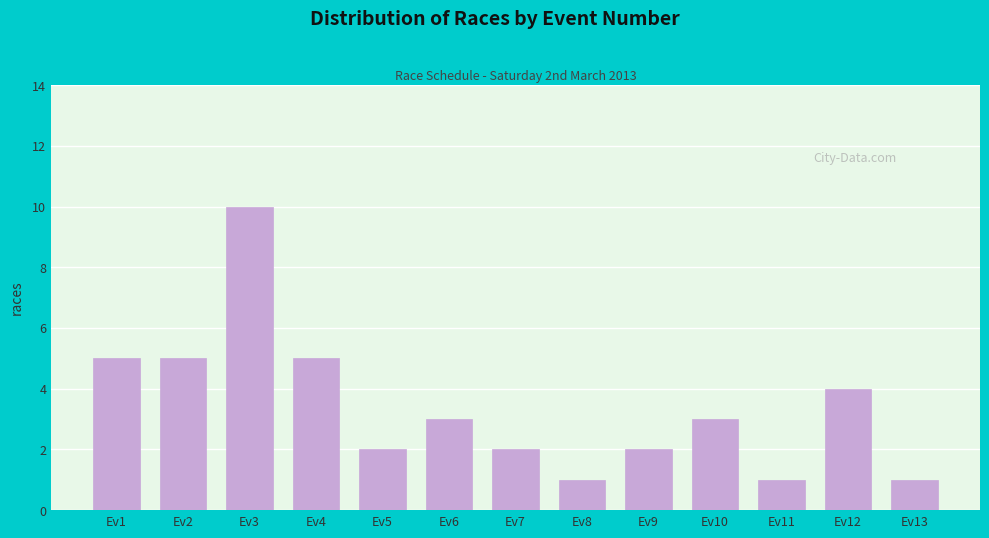

Reading left to right, what are all the values shown in this chart?

Ev1=5	Ev2=5	Ev3=10	Ev4=5	Ev5=2	Ev6=3	Ev7=2	Ev8=1	Ev9=2	Ev10=3	Ev11=1	Ev12=4	Ev13=1